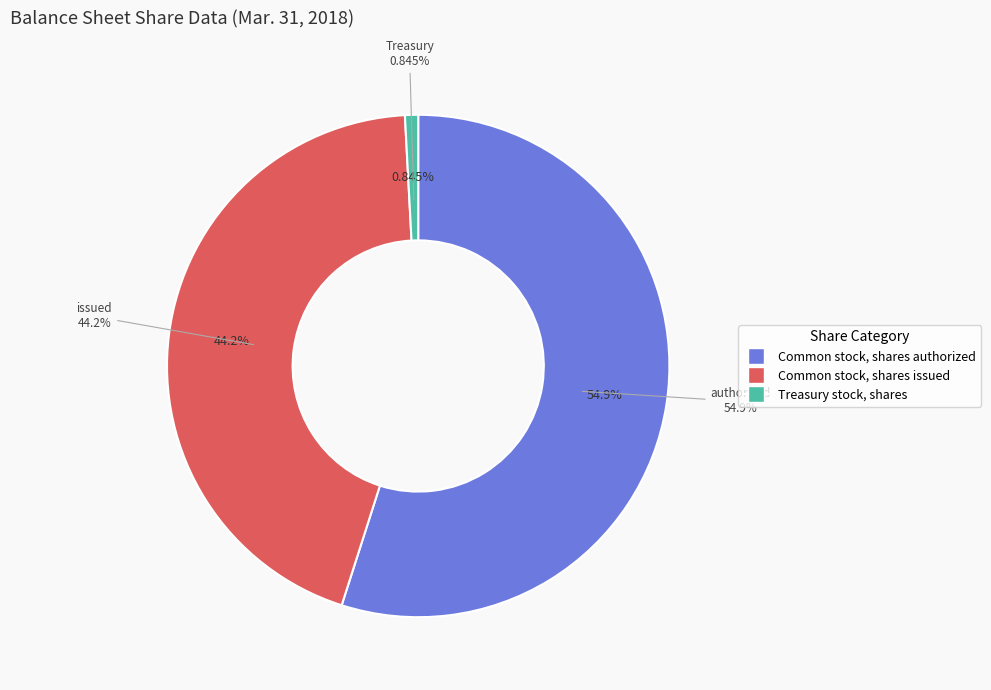

The Common stock, shares authorized slice represents 55% of the pie. True or false?

True